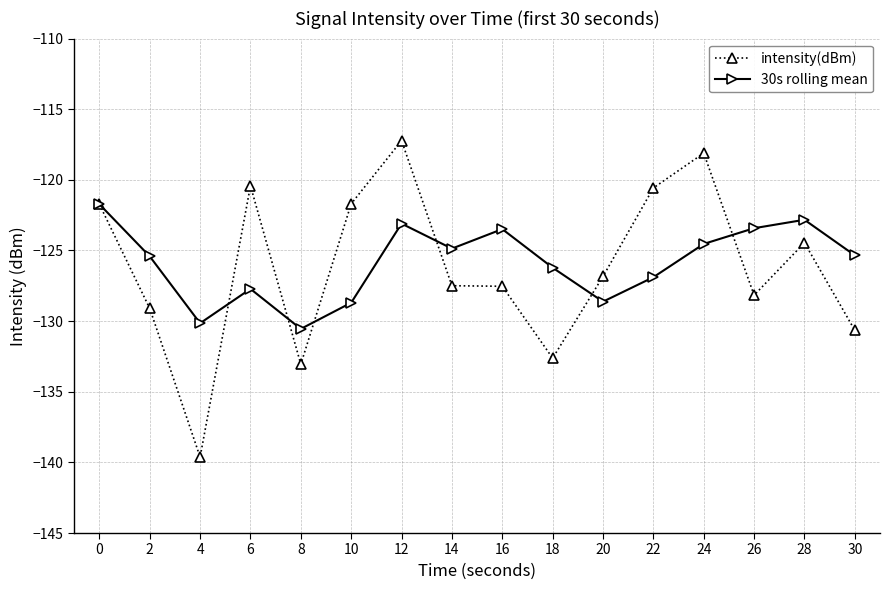

What is the difference between the intensity(dBm) values at 8 and 30?

2.4